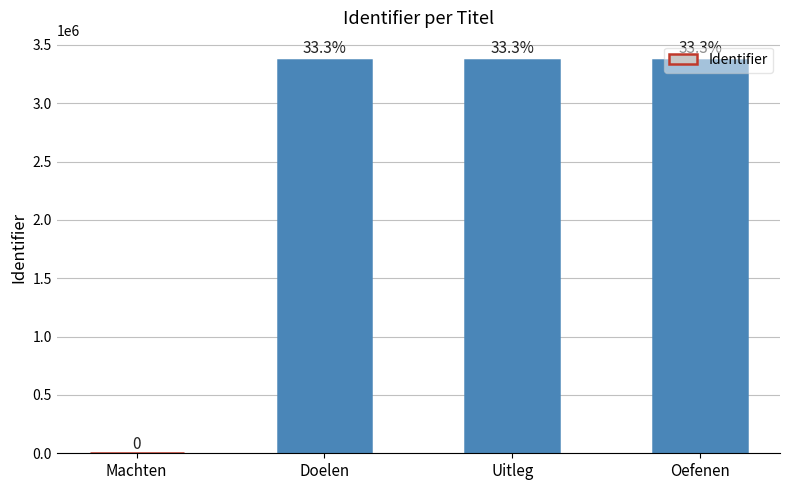

Reading left to right, transcribe all the data shown in this chart.

0	3367925	3367928	3367943